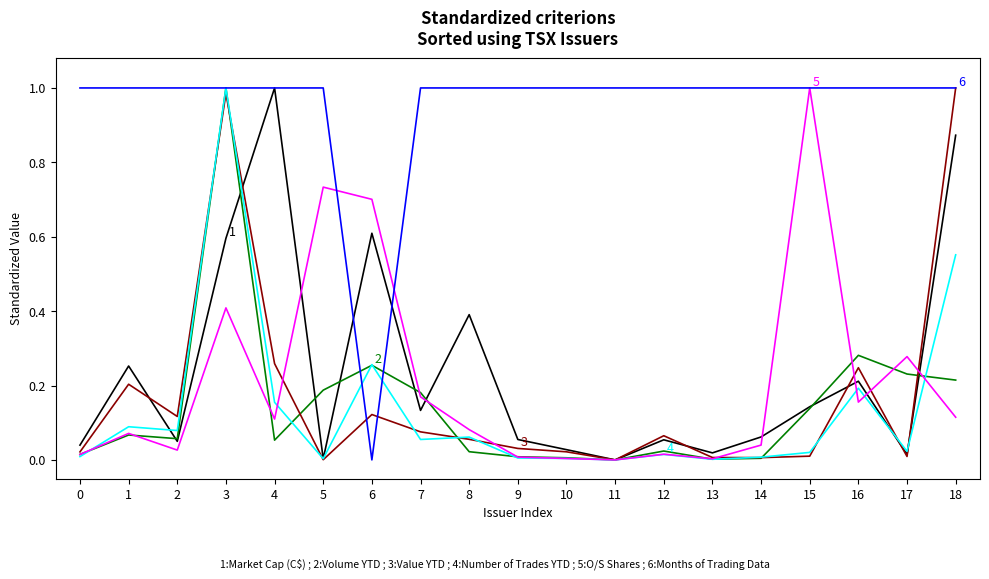

At which category is the sum across all series the highest?

3